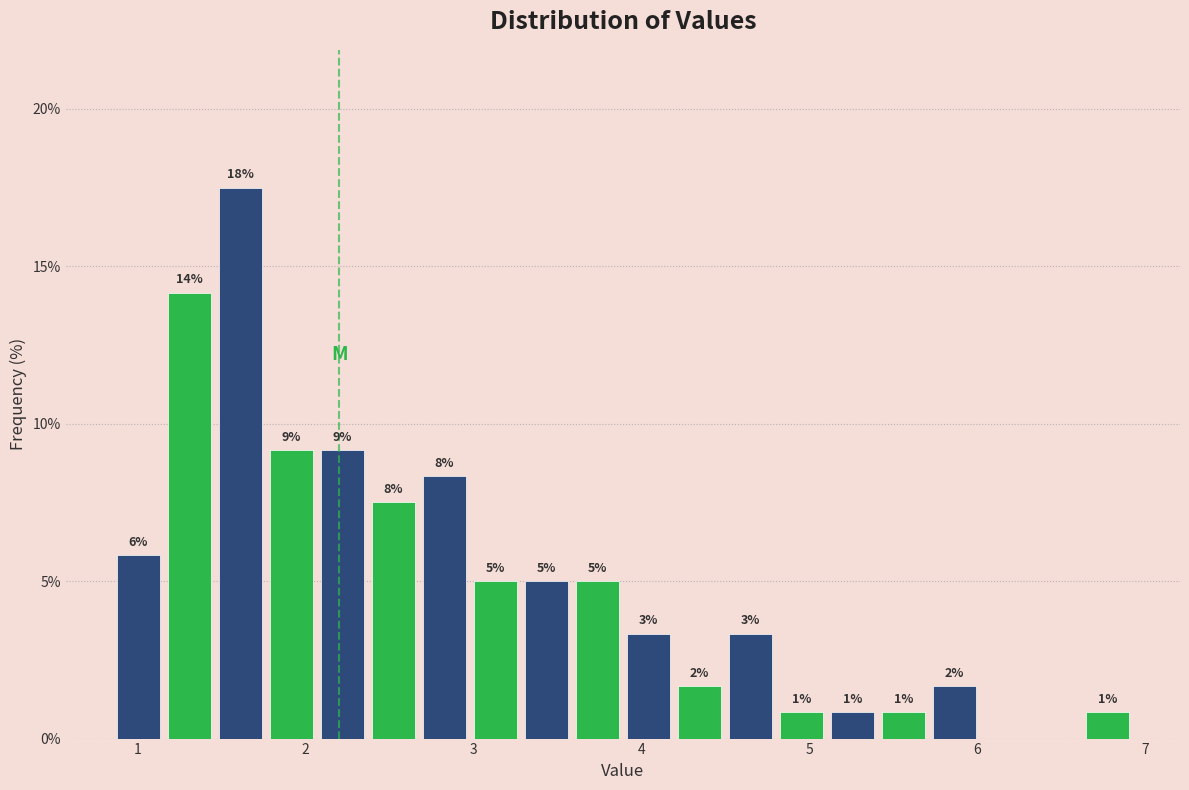

Read against the x-axis, roughly where is the centre of the tallest bar?

1.6